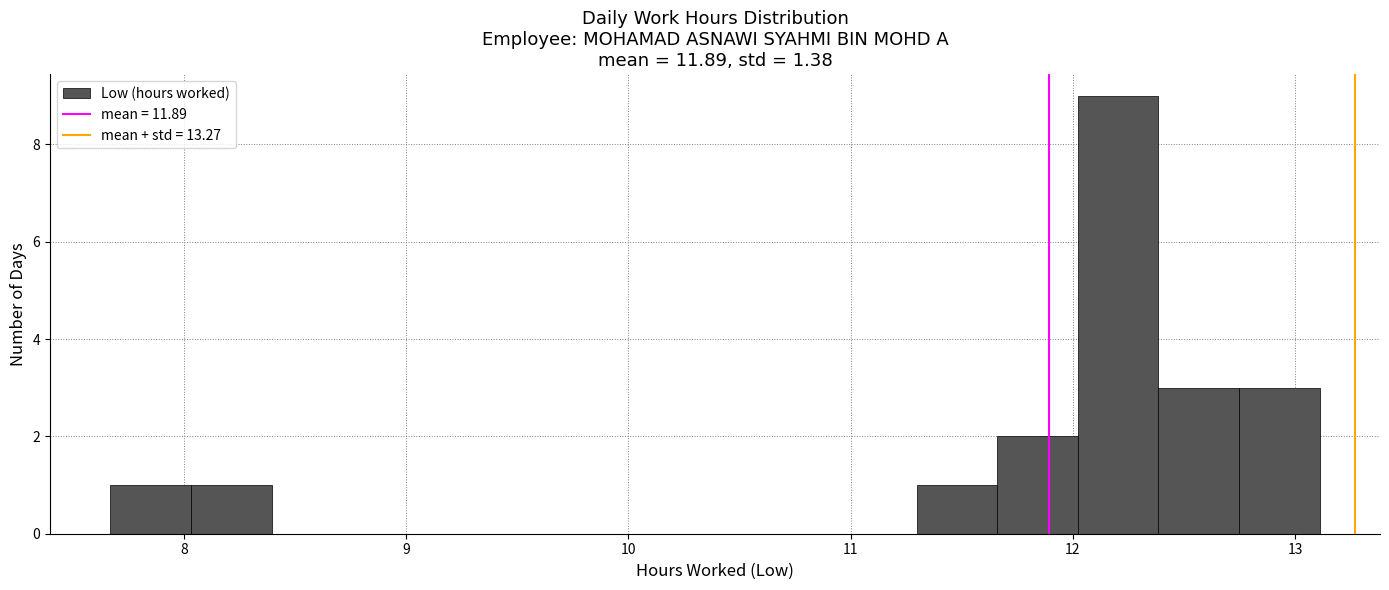

Around what value on the x-axis is the tallest bar? Give the approximate position of its centre, as read against the axis.

12.2